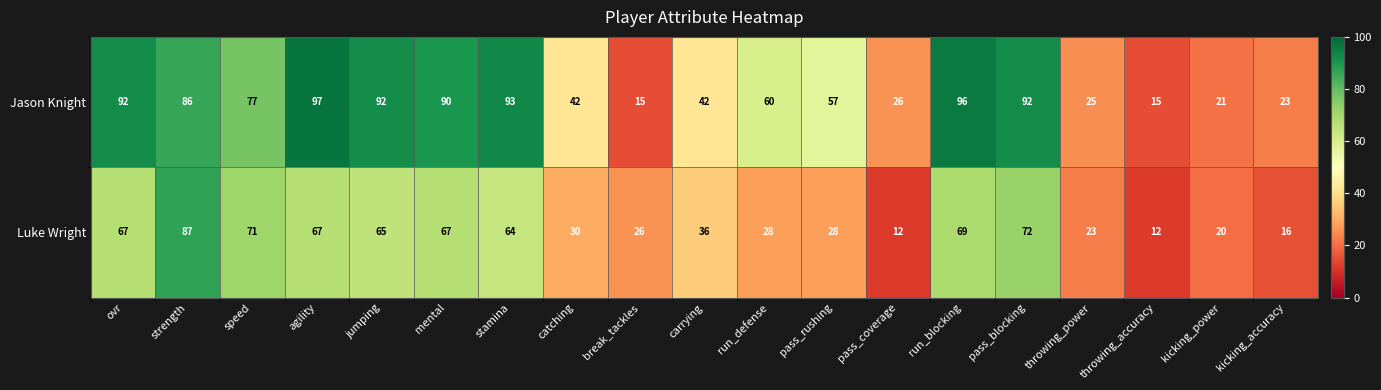

Which series has the widest spread of values?

Jason Knight